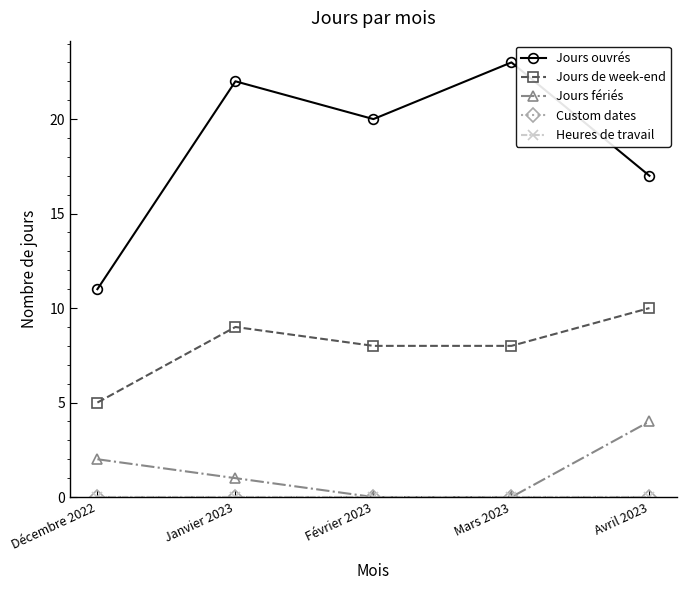

What is the total value across all series at Mars 2023?

31